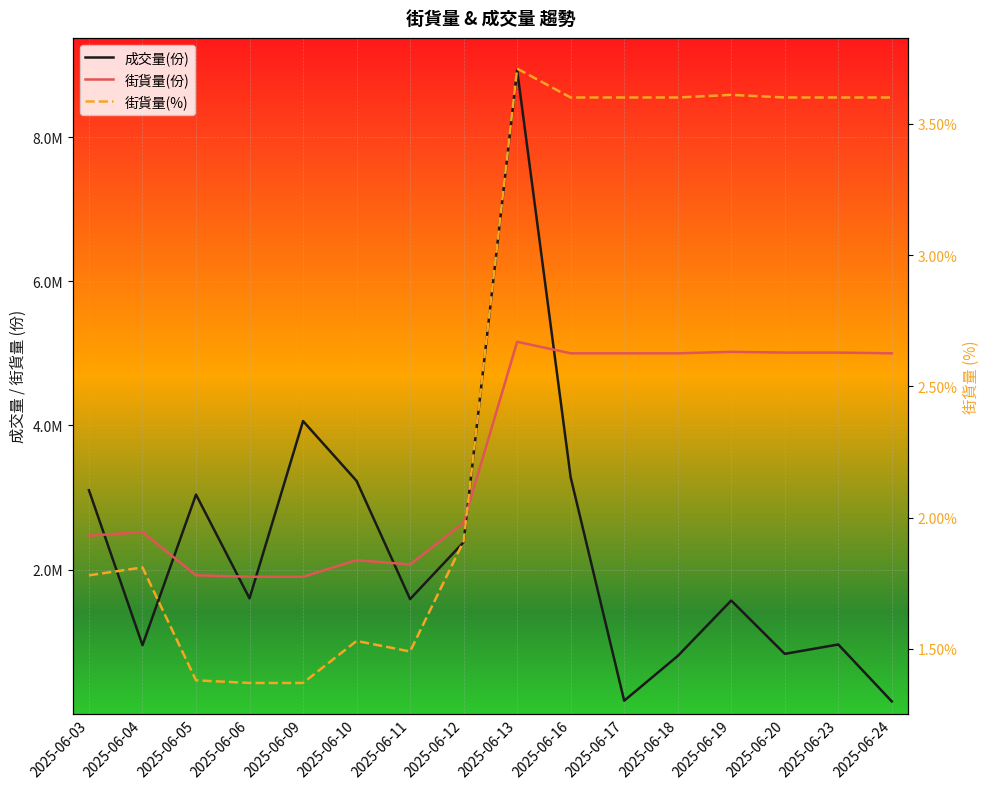

What is the sum of the 街貨量(份) values at 2025-06-09 and 2025-06-16?

6900000.0